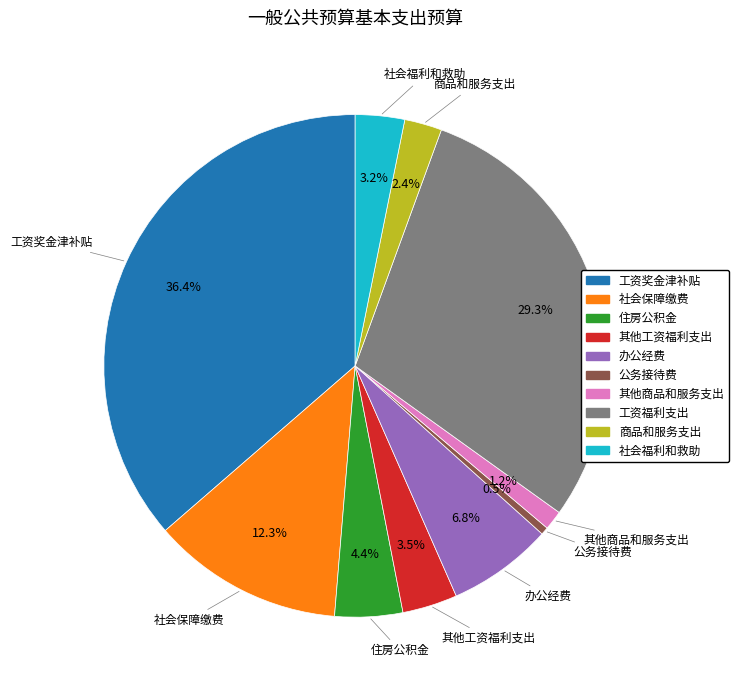

To the nearest percent, what is the difference between the largest and smallest slice percentages?

36%